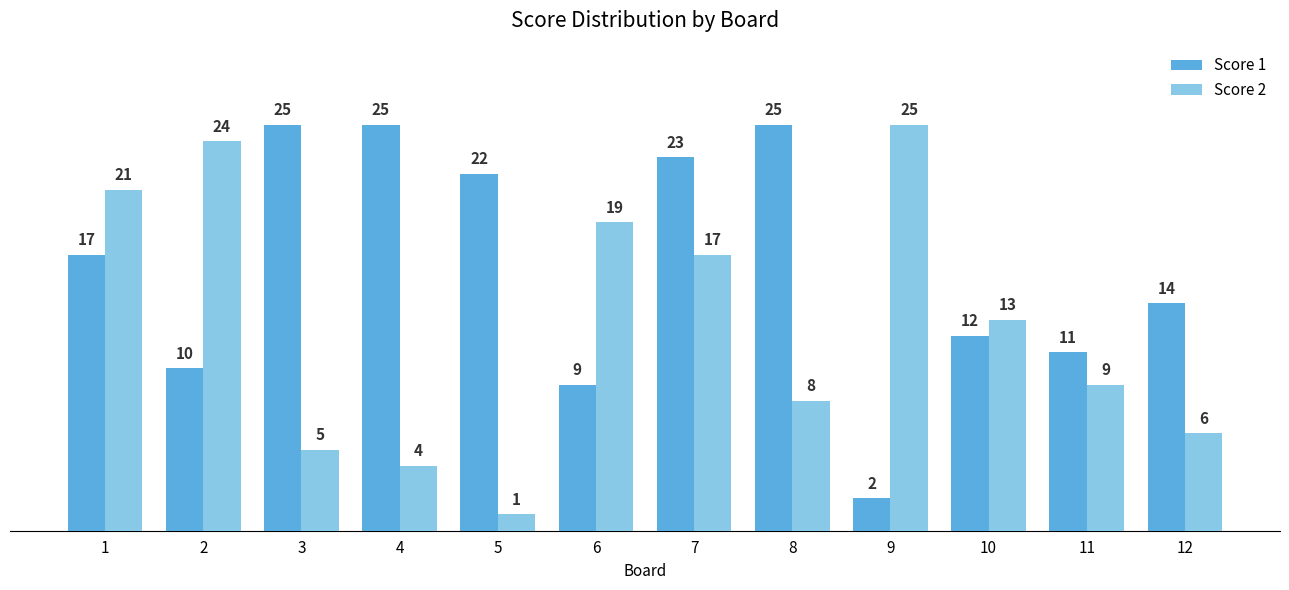

What is the value of the Score 1 bar at the 4th from the left?

25